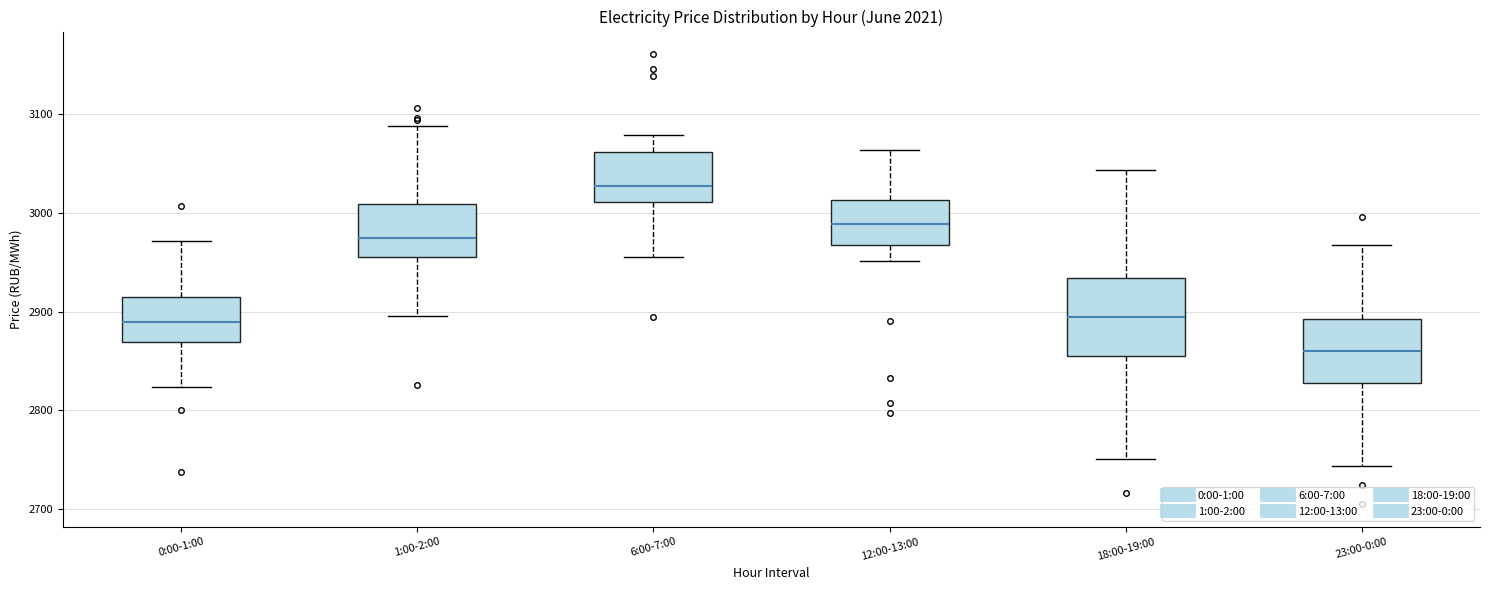

Which box's median line is the highest?

6:00-7:00